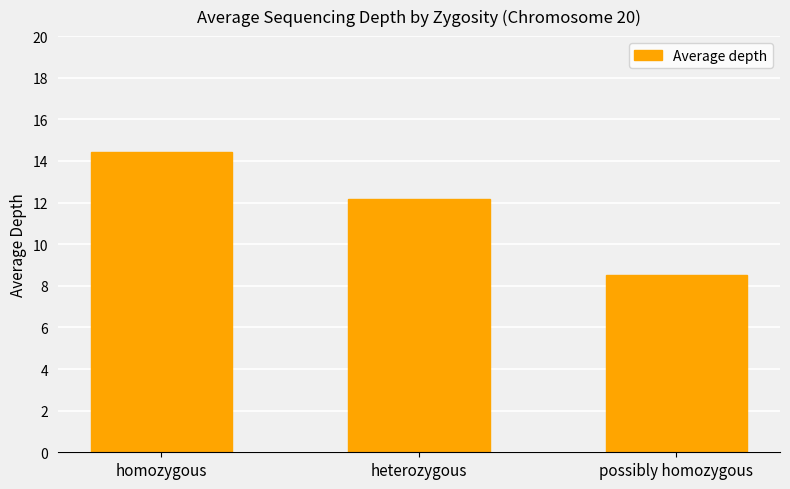

What is the difference between the maximum and minimum values?

5.9